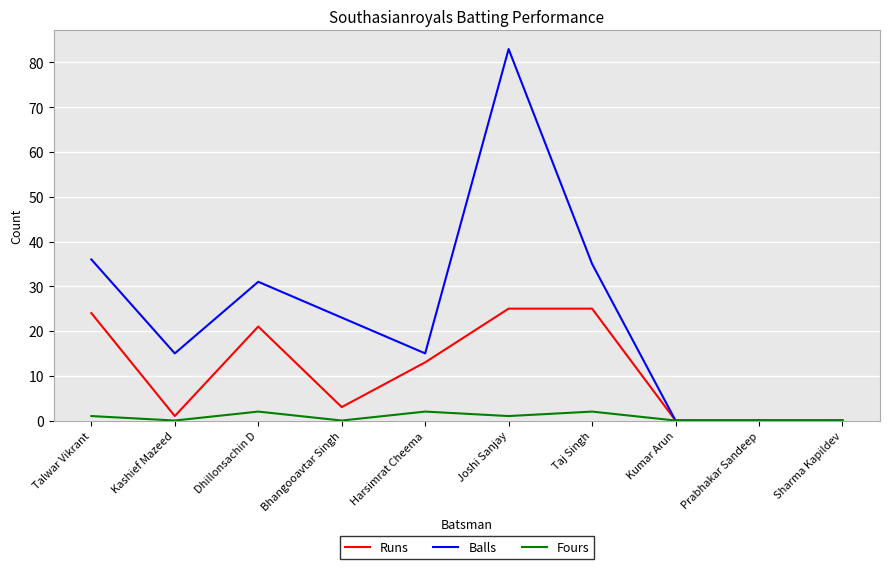

Rank the series by their average value, from lowest to highest.

Fours, Runs, Balls